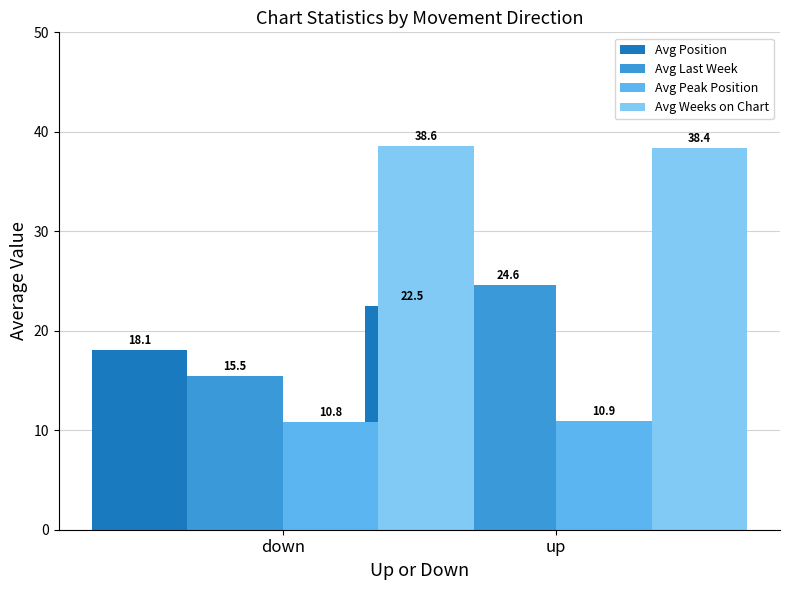

At how many categories does at least one series exceed 33?

2